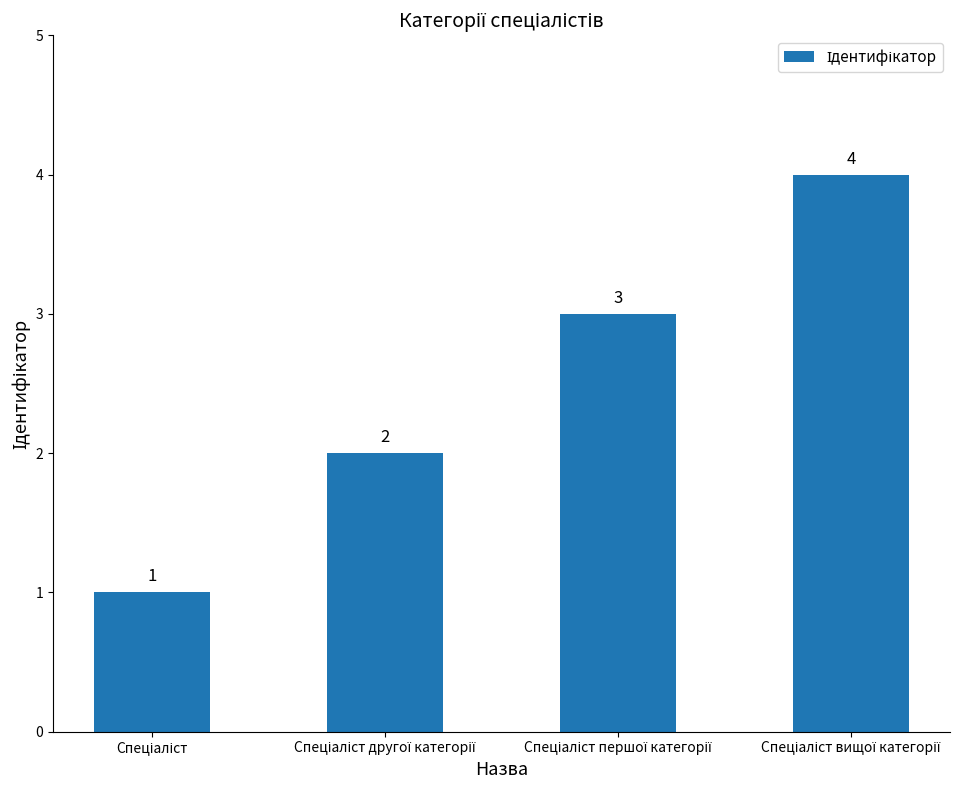

What is the greatest value displayed?

4